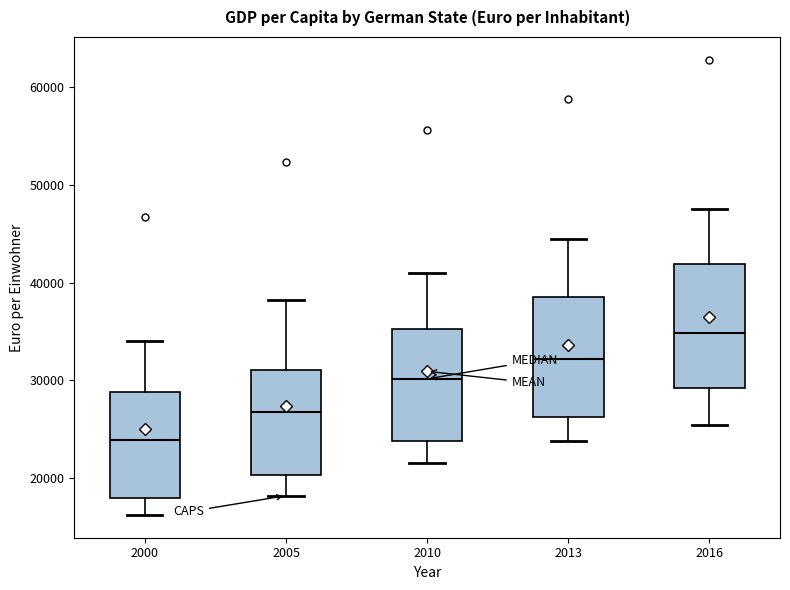

Reading left to right, read every box against the y-axis: the position of its median line, the range the box covers, and the ends of its whiskers. The values are not printed on the chart, so give them approximately, as read against the axis.

2000: median 24000, box 18000 to 29000, whiskers 16000 to 34000
2005: median 27000, box 20000 to 31000, whiskers 18000 to 38000
2010: median 30000, box 24000 to 35000, whiskers 22000 to 41000
2013: median 32000, box 26000 to 39000, whiskers 24000 to 44000
2016: median 35000, box 29000 to 42000, whiskers 25000 to 47000